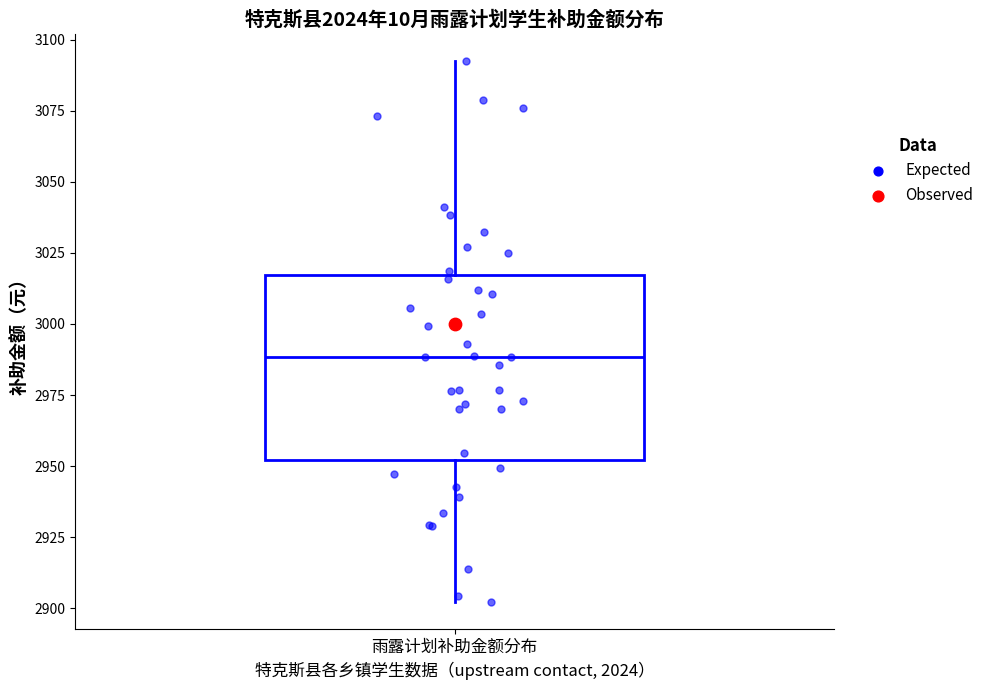

Read this box plot against the y-axis: the position of the median line, the range covered by the box, and the ends of both whiskers. The values are not printed on the chart, so give them approximately, as read against the axis.

median 2990, box 2950 to 3015, whiskers 2900 to 3095